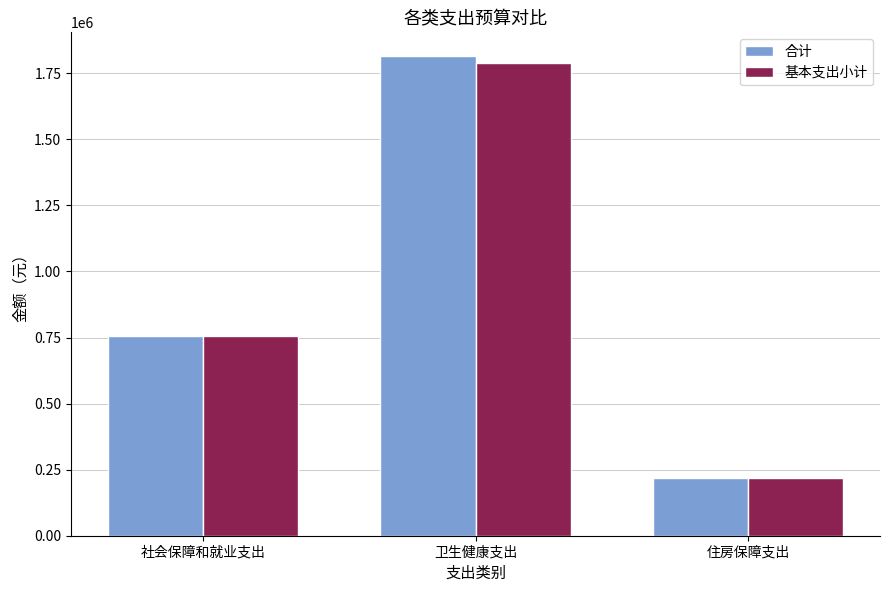

Rank the categories by 合计 value from lowest to highest.

住房保障支出, 社会保障和就业支出, 卫生健康支出